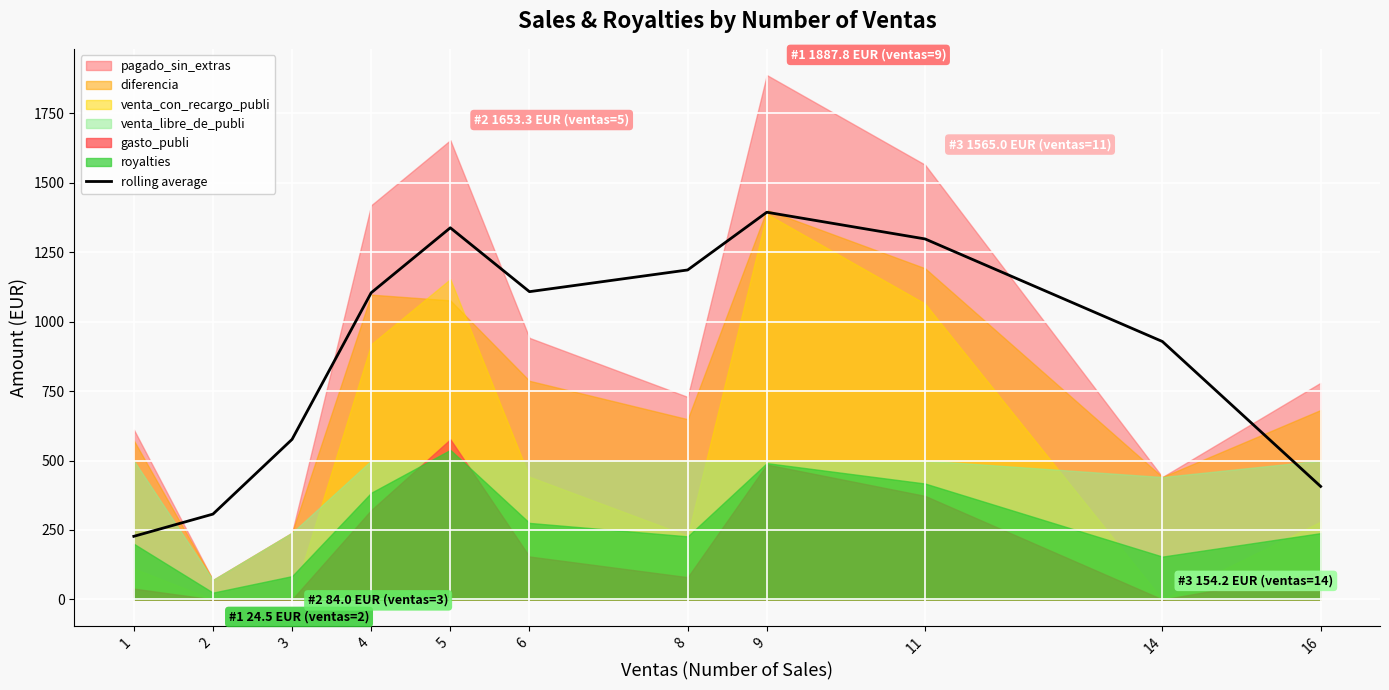

What is the highest value of the rolling average series?

1393.9